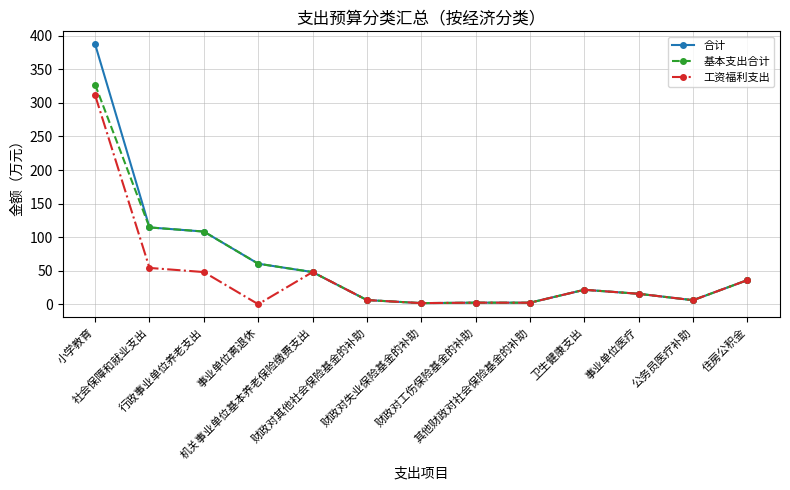

Is it true that 合计 equals 62.0 at 社会保障和就业支出?

False